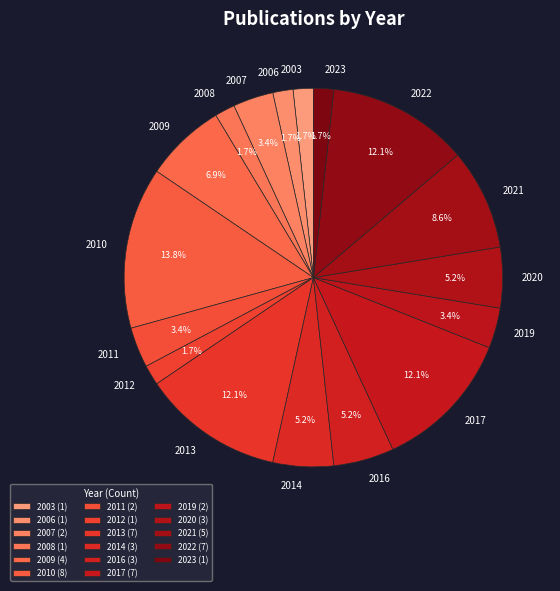

Between 2010 and 2008, which is larger?

2010